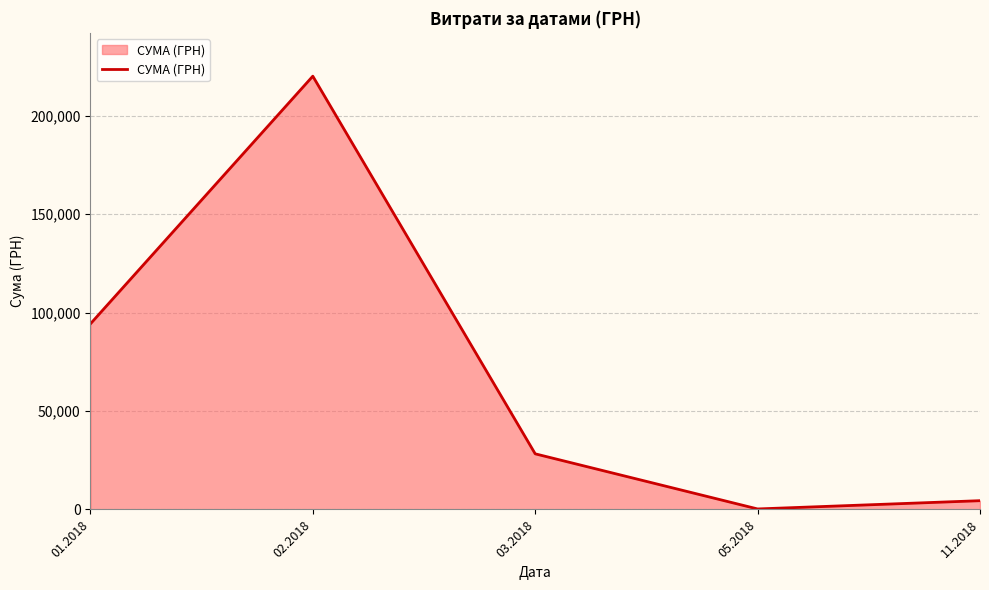

What is the change in value from 03.2018 to 05.2018?

-28009.3